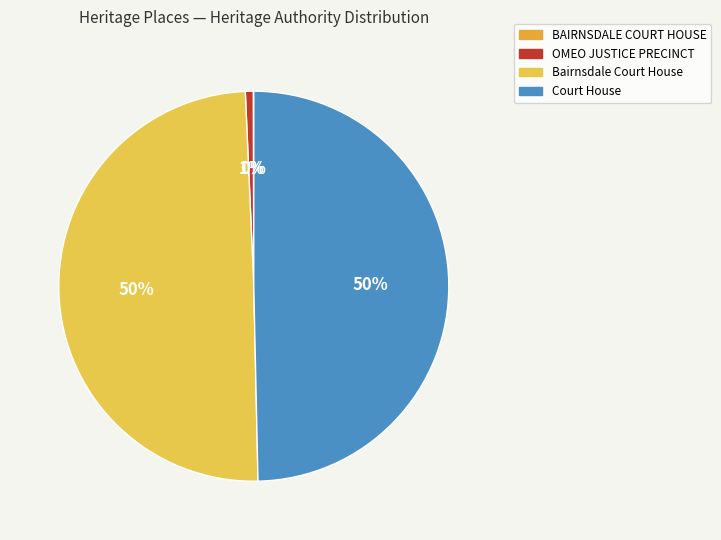

How many slices are in this pie chart?

4